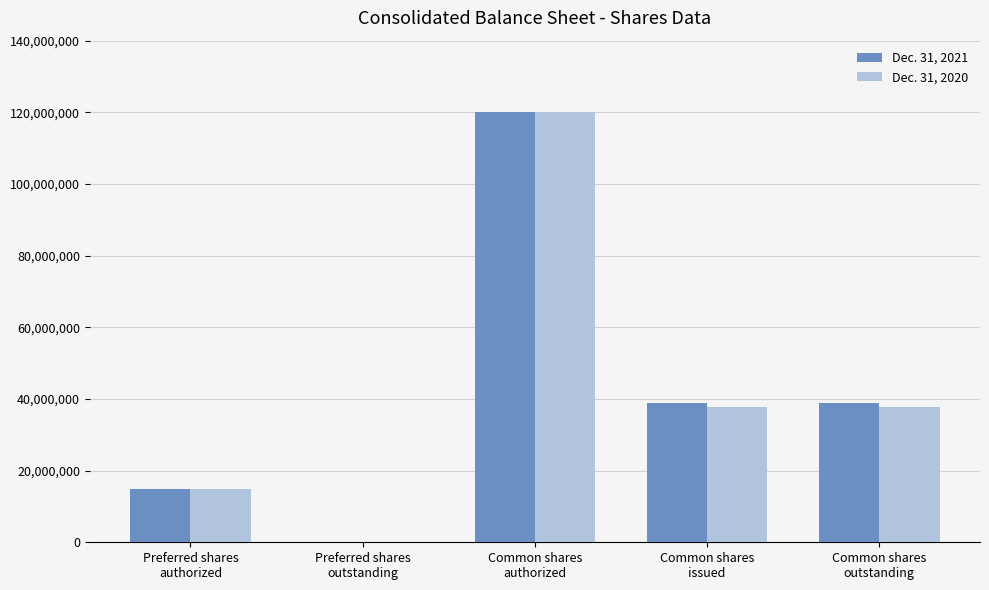

How many values in Dec. 31, 2020 are above zero?

4